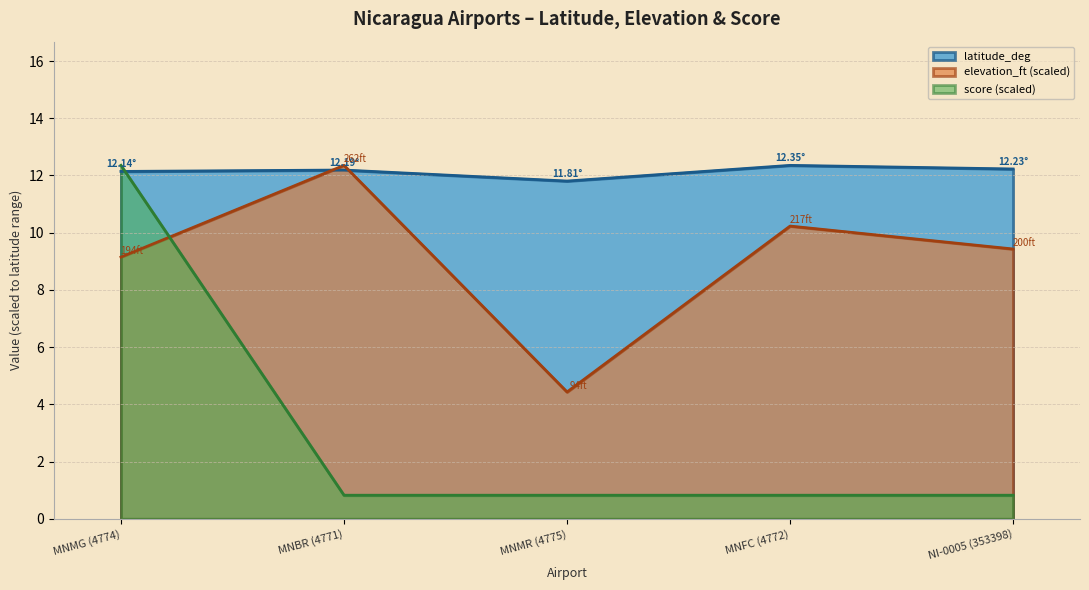

How many distinct data groups are displayed?

3